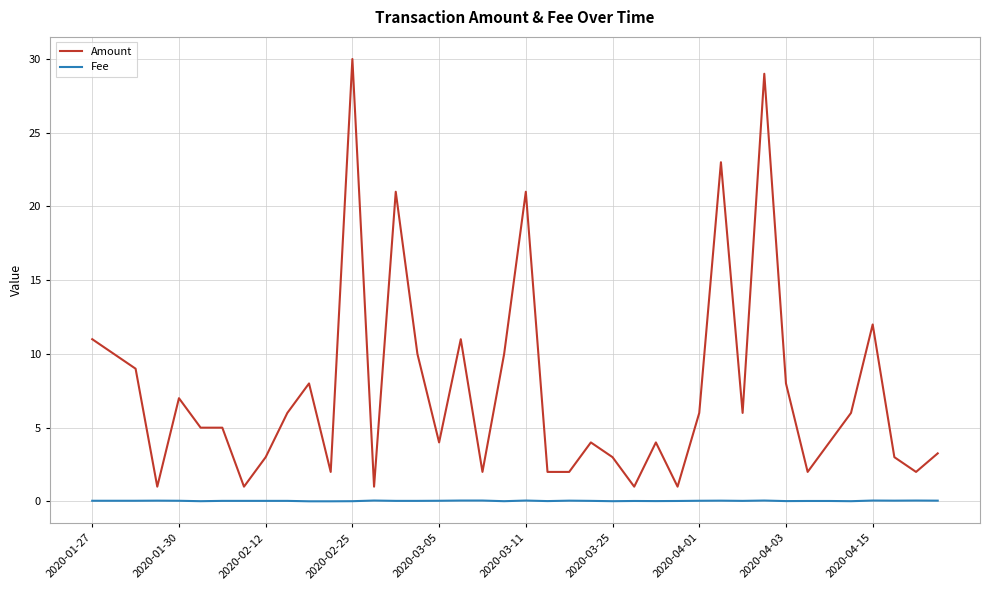

What is the maximum value for Amount?

30.0